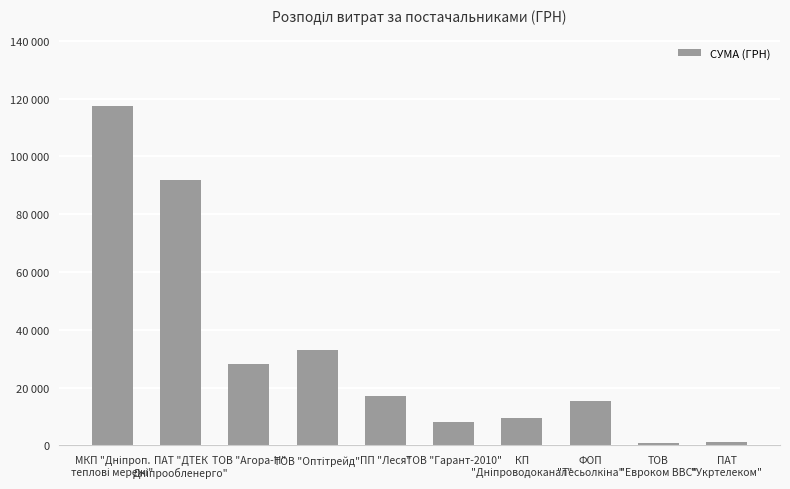

How many values are below 17225?

5